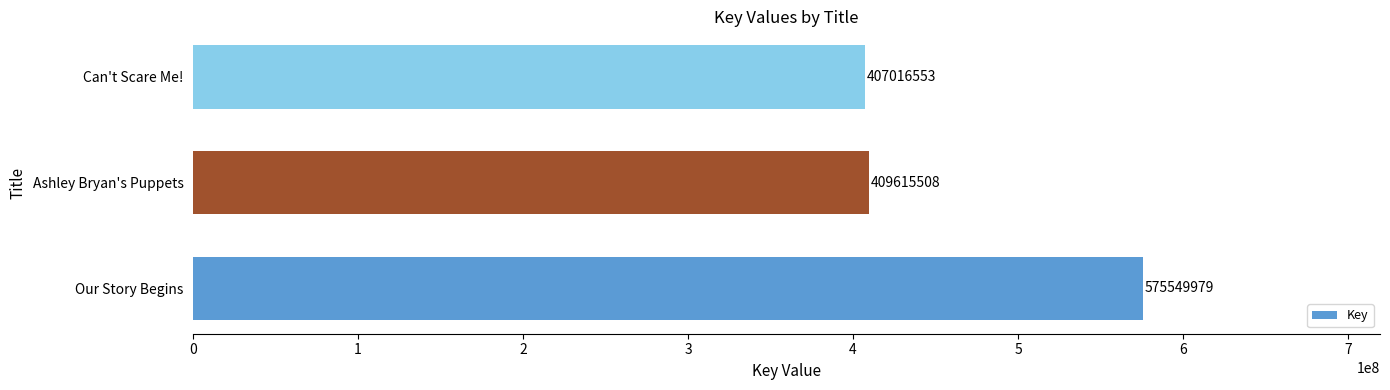

Reading top to bottom, list all the values displayed in this chart.

407016553	409615508	575549979